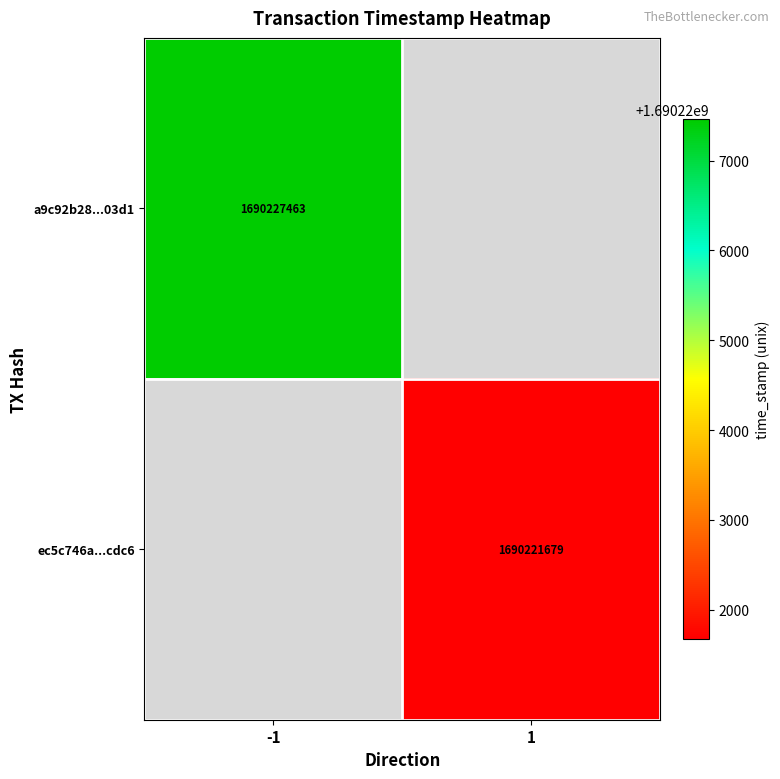

Is it true that ec5c746a...cdc6 equals 349370978 at 1?

False